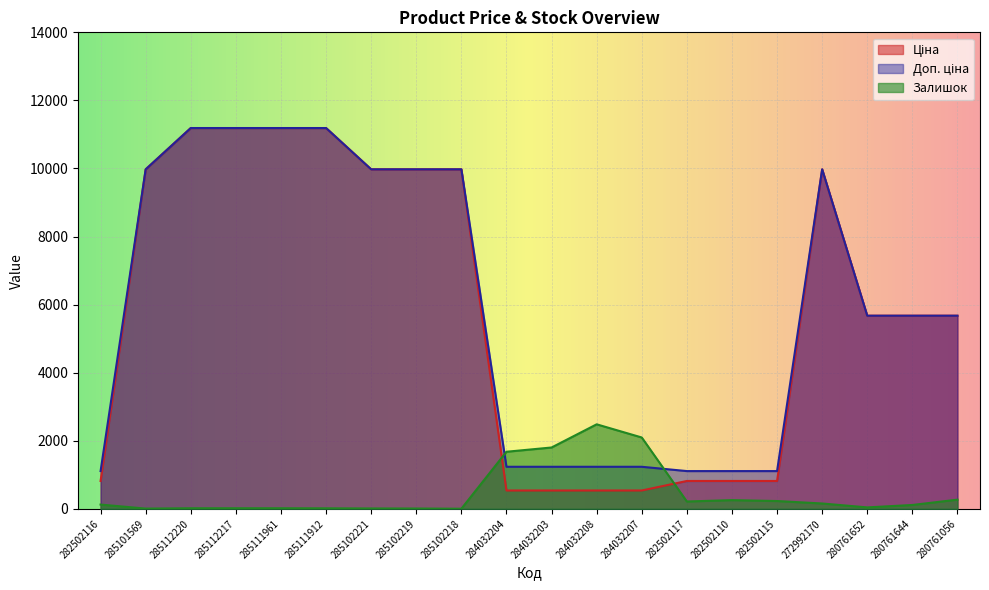

In Залишок, how many points are lower than both neighbors (excluding endpoints)?

4